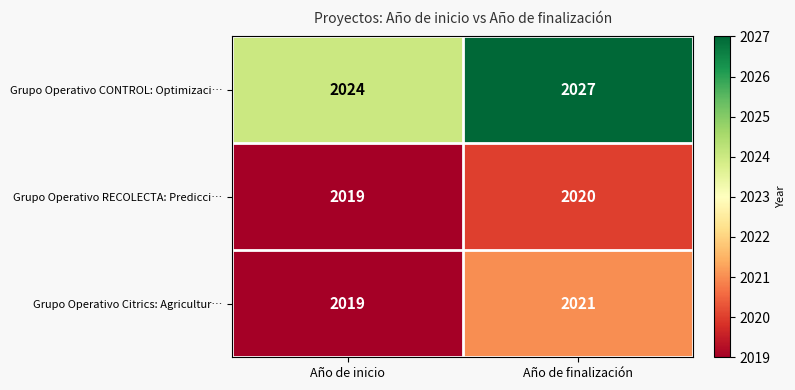

Count the number of categories in the chart.

2